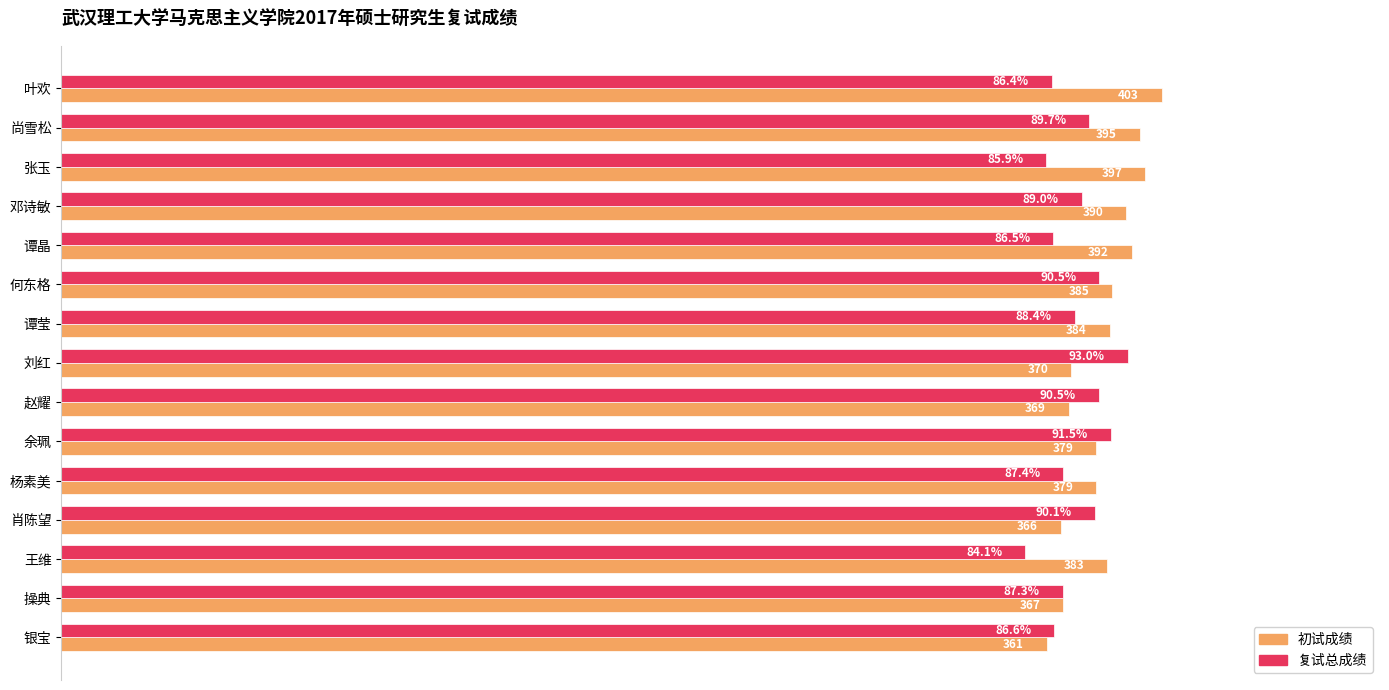

List the series in order of their overall mean, lowest first.

复试总成绩, 初试成绩